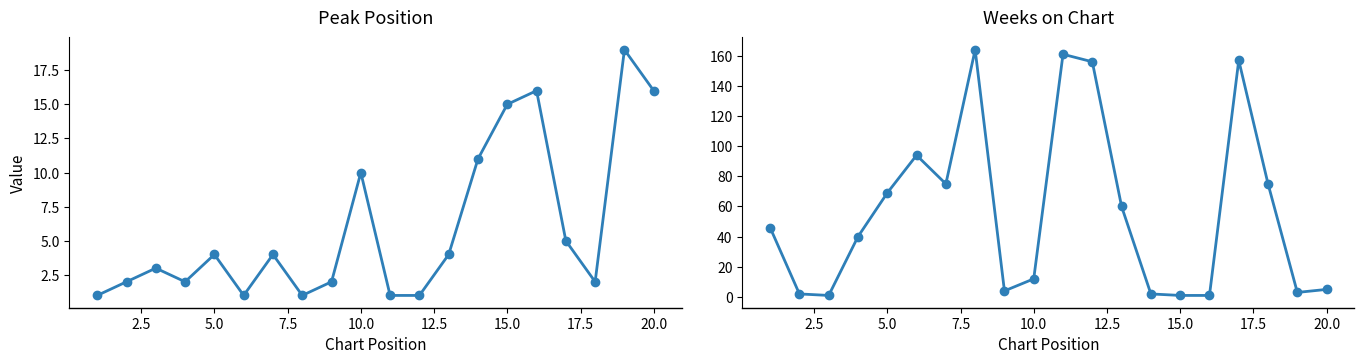

List the series in order of their overall mean, highest first.

Weeks on Chart, Peak Position